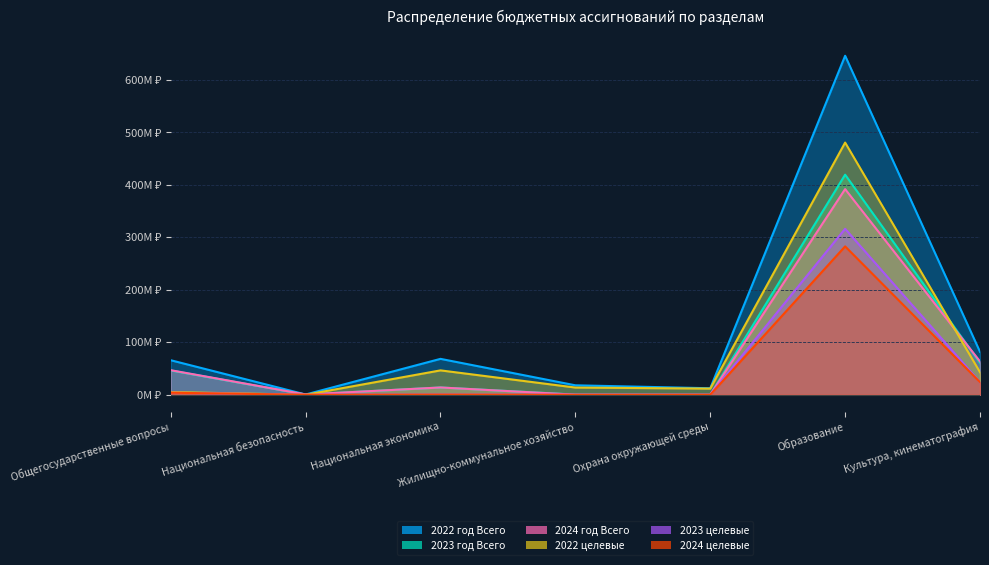

What position from the right is Национальная безопасность?

6